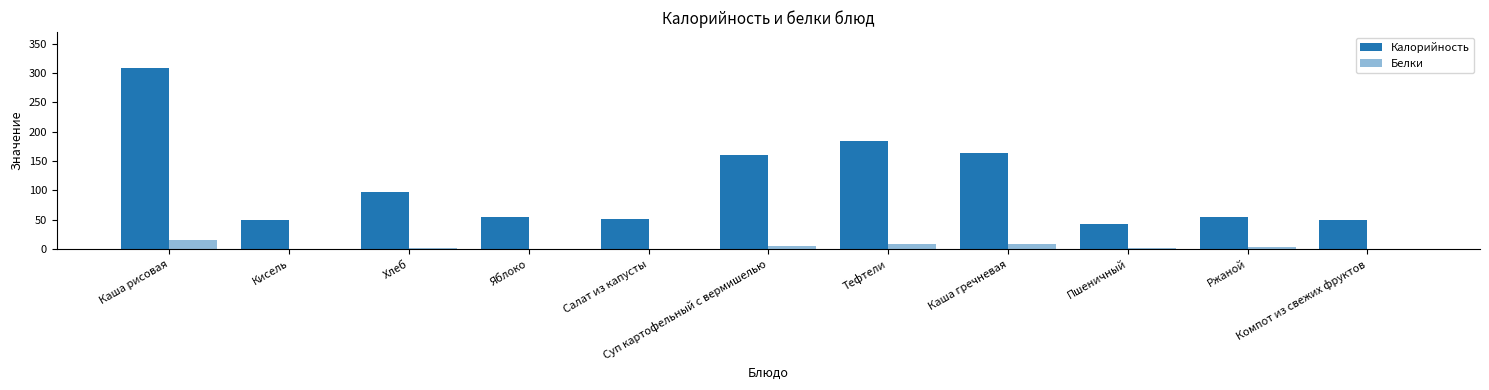

What is the difference between the second highest and minimum values in the Белки series?

9.0